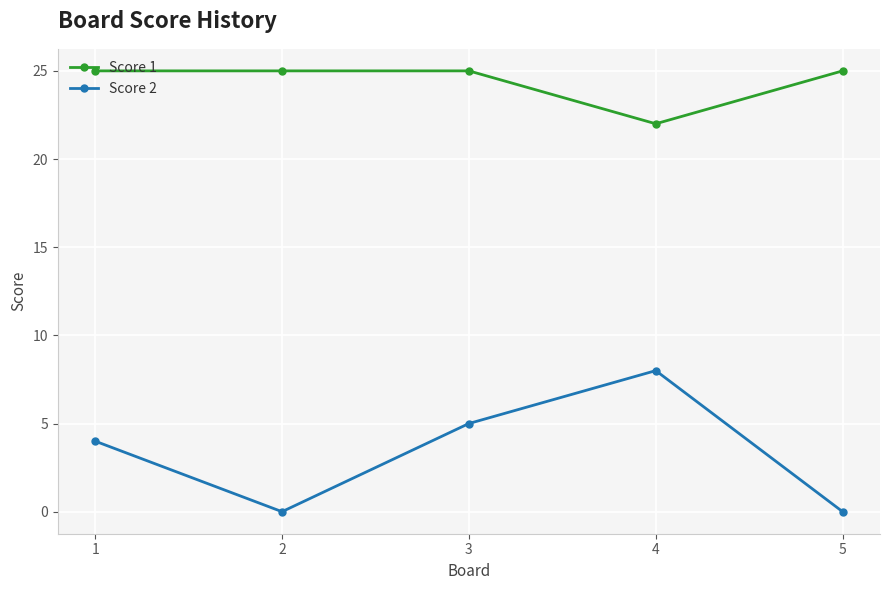

Reading left to right, what are all the values shown in this chart?

Score 1: 1=25	2=25	3=25	4=22	5=25
Score 2: 1=4	2=0	3=5	4=8	5=0